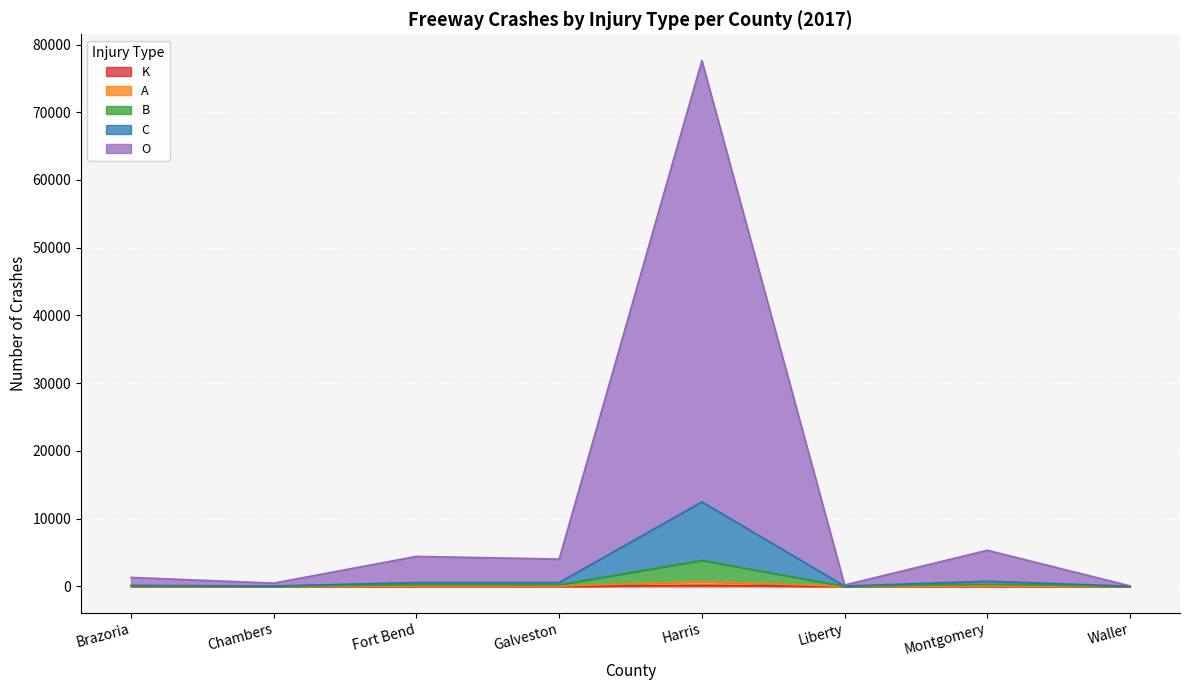

Rank the series at Fort Bend from highest to lowest value.

O, C, B, A, K